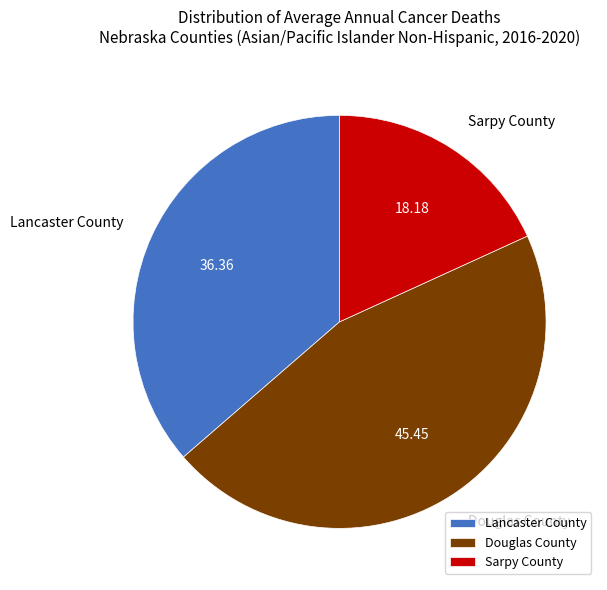

What is the ratio of the value at Lancaster County to the value at Sarpy County?

2.0